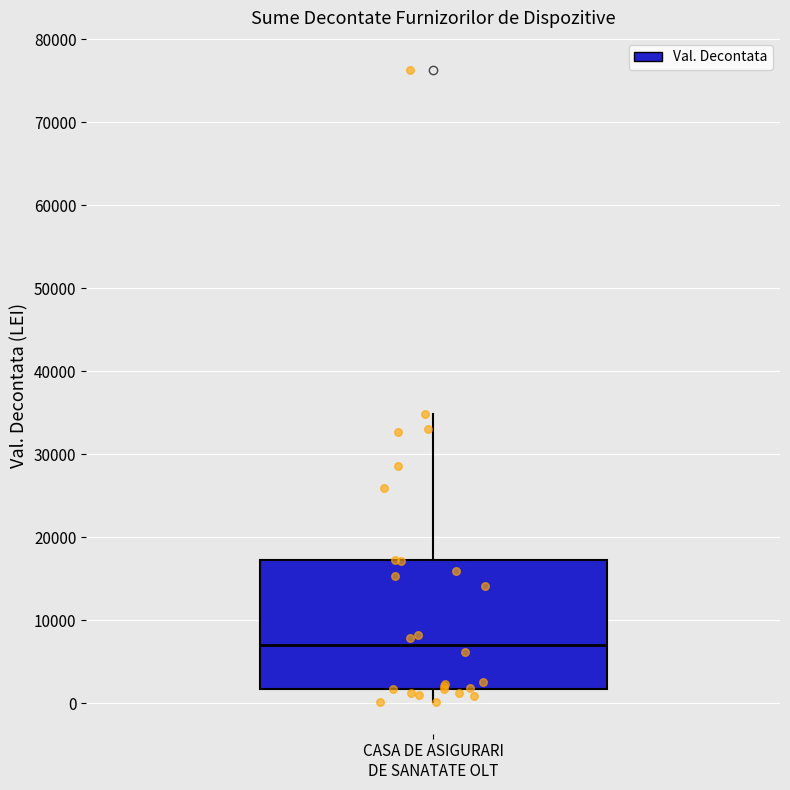

Where does the upper whisker of the box for CASA DE ASIGURARI DE SANATATE OLT end on the y-axis? The values are not printed on the chart, so give them approximately, as read against the axis.

35000